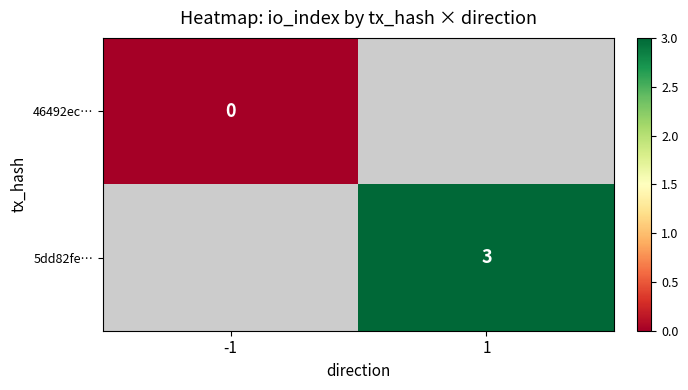

How many values in 5dd82fe… are above zero?

1